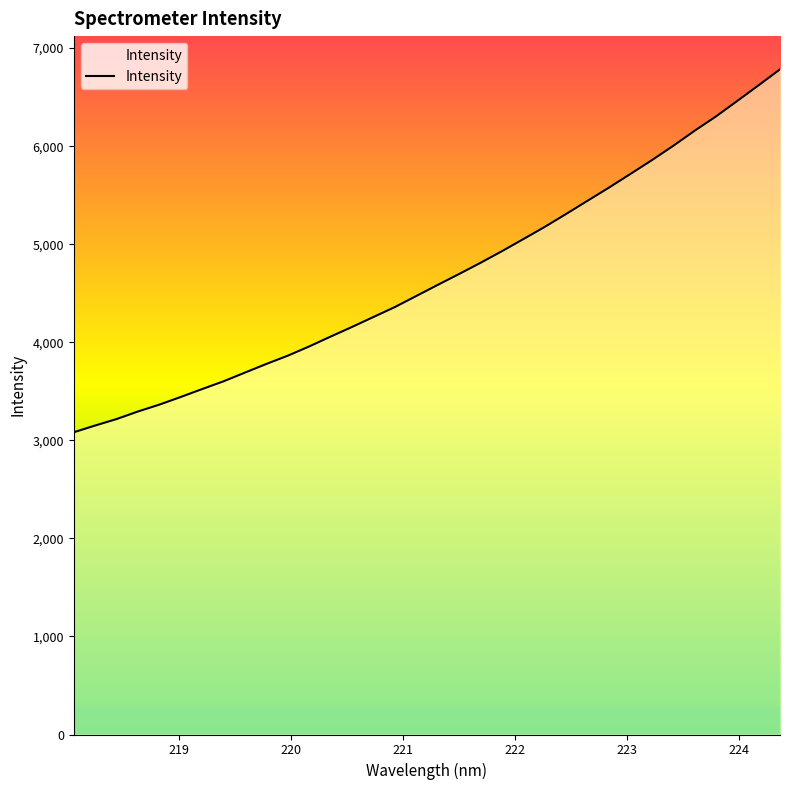

Which label corresponds to the smallest value in the chart?

218.0596